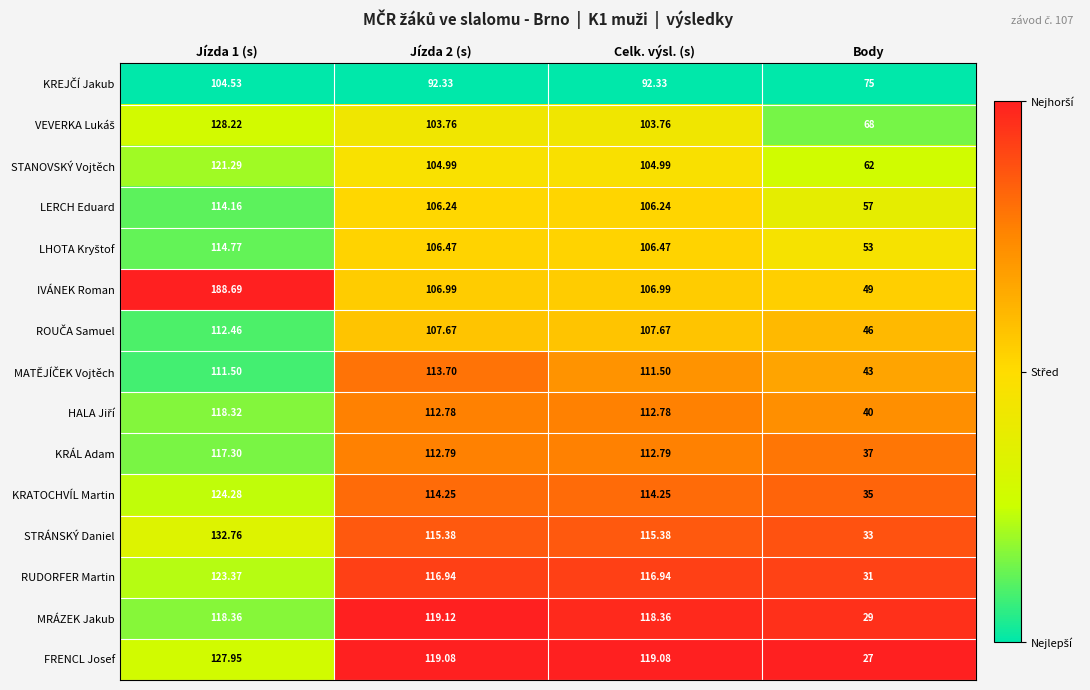

Which series has the largest range (max minus min)?

IVÁNEK Roman